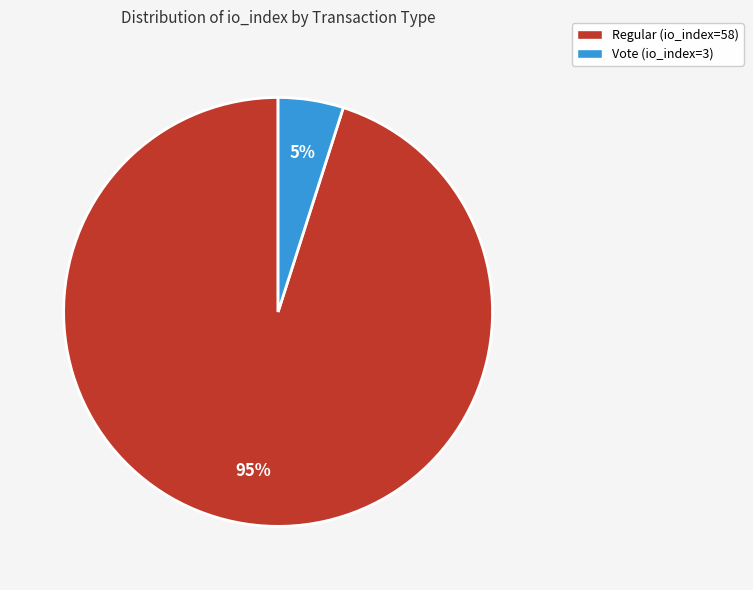

Count the number of slices in the pie.

2